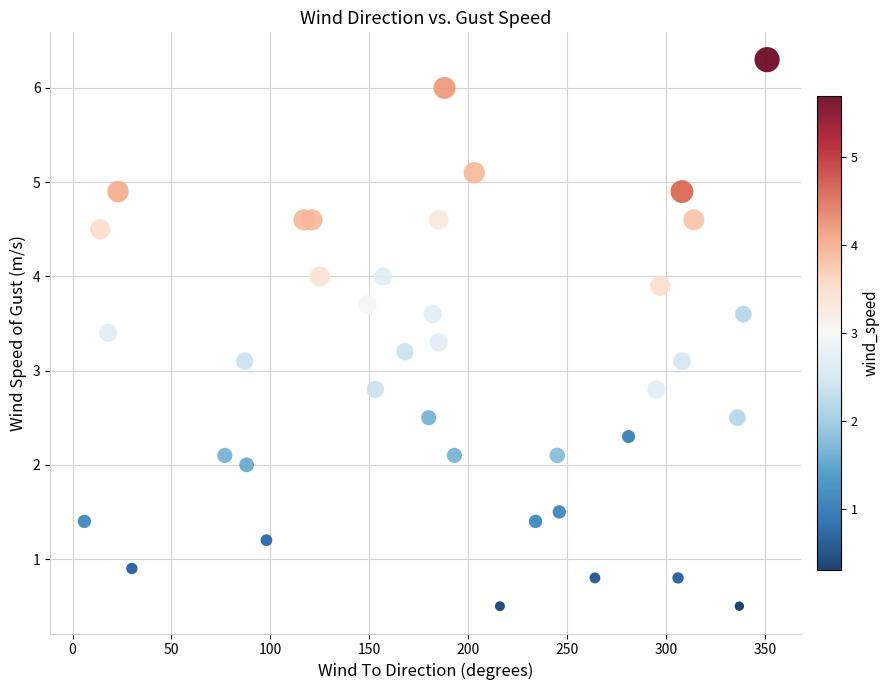

What is the range of Y values (max minus min)?

5.8